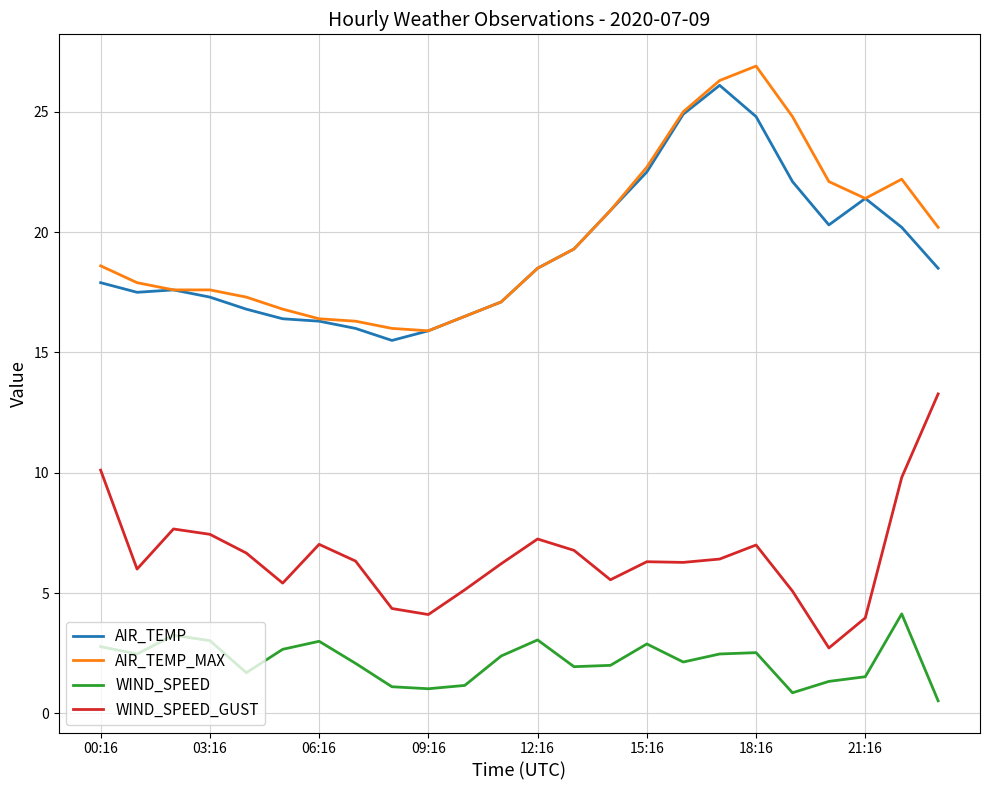

True or false: WIND_SPEED_GUST and WIND_SPEED intersect in this chart.

False